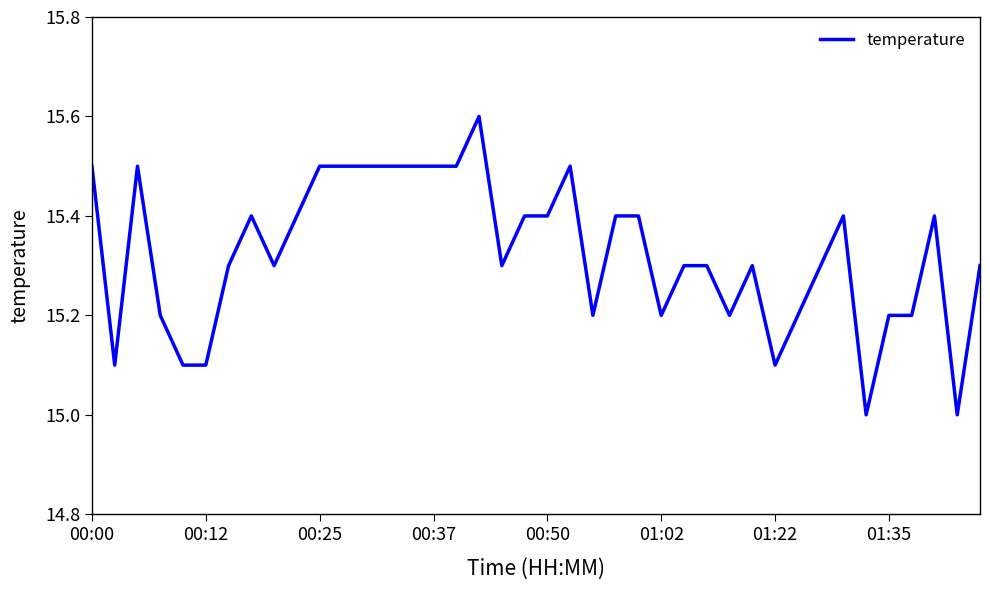

What is the average value?

15.3